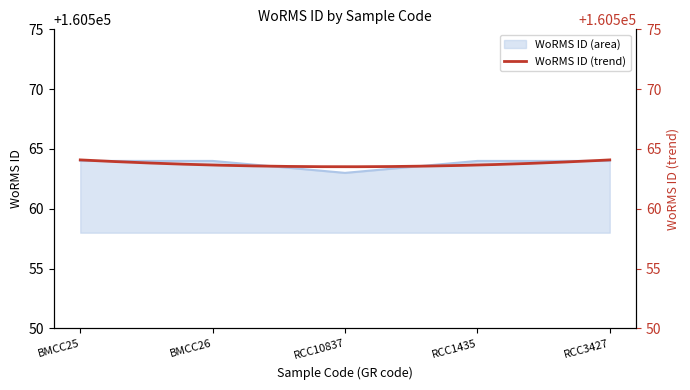

What position from the left is RCC1435?

4